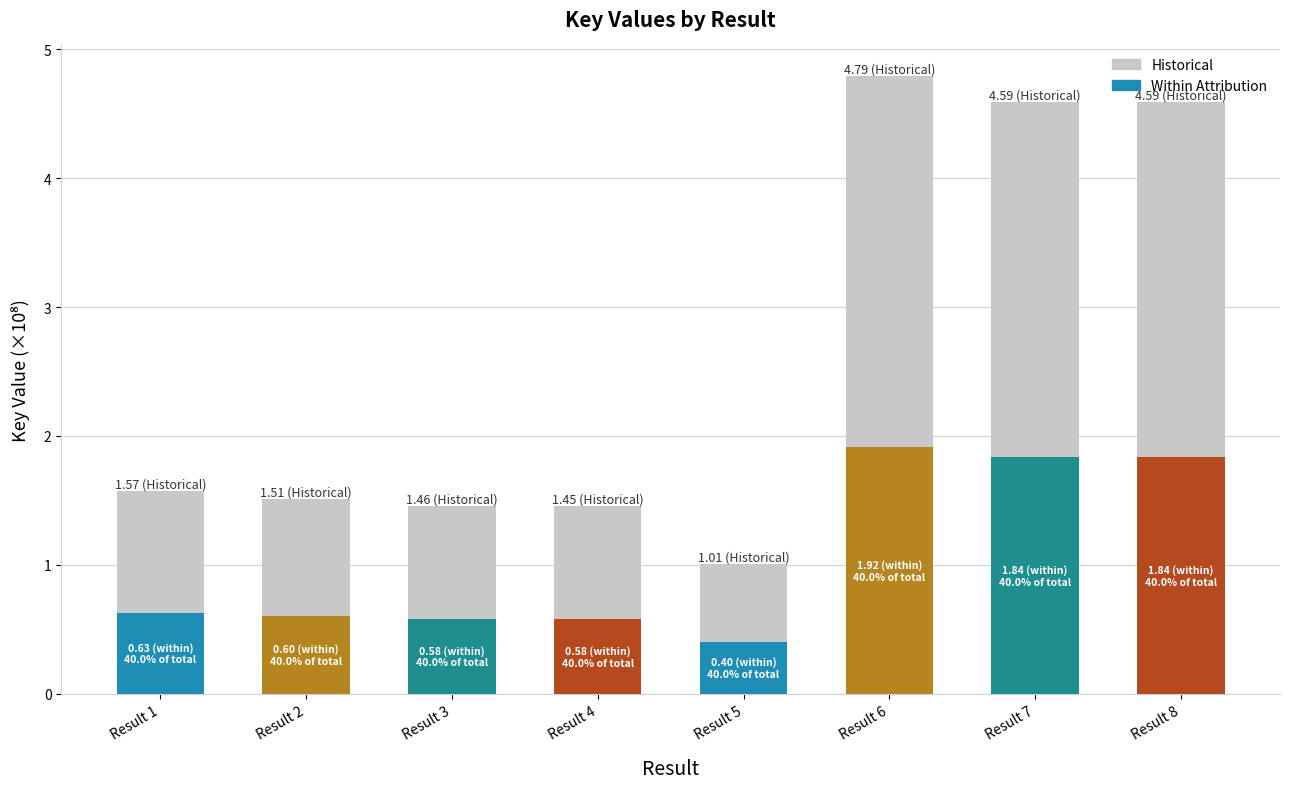

Which category has the lowest value across all series?

Result 5